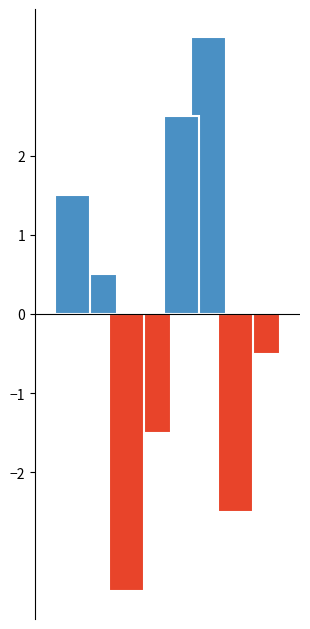

Count the number of categories in the chart.

1